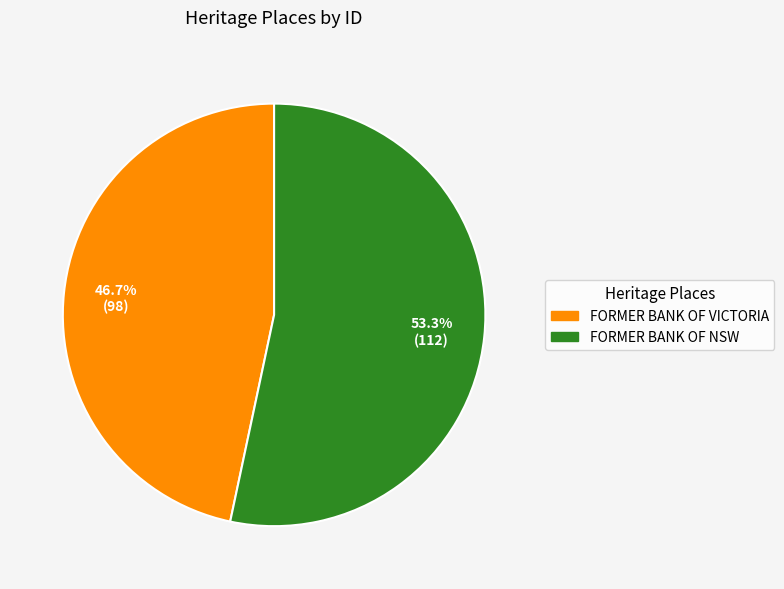

What portion of the pie excludes FORMER BANK OF VICTORIA?

53.3%